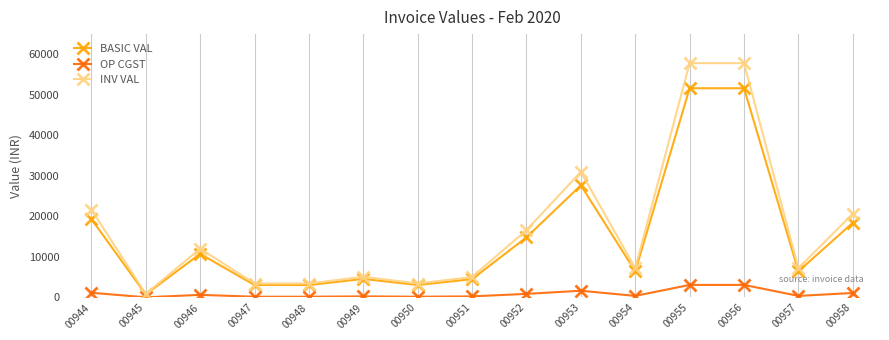

How many lines are shown in the chart?

3